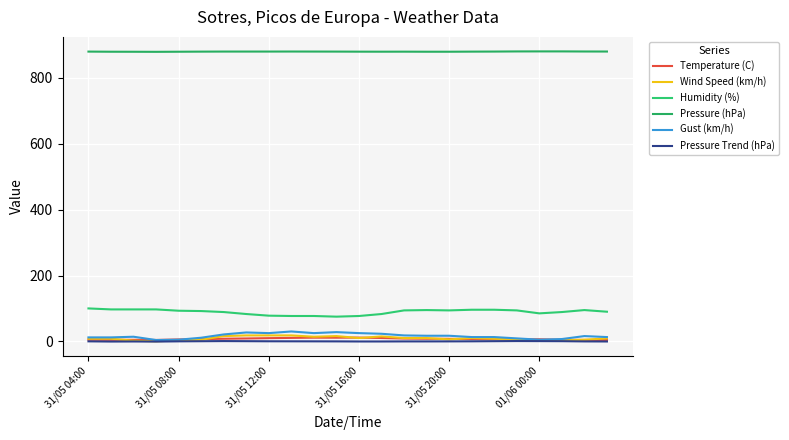

In Wind Speed (km/h), how many points are higher than both neighbors (excluding endpoints)?

3